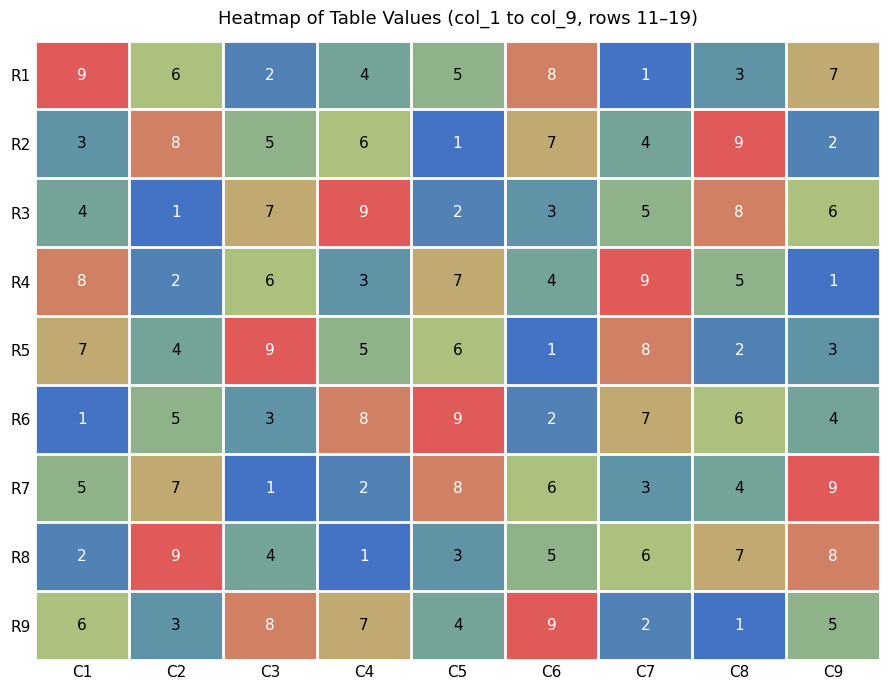

How many series are shown in this chart?

9